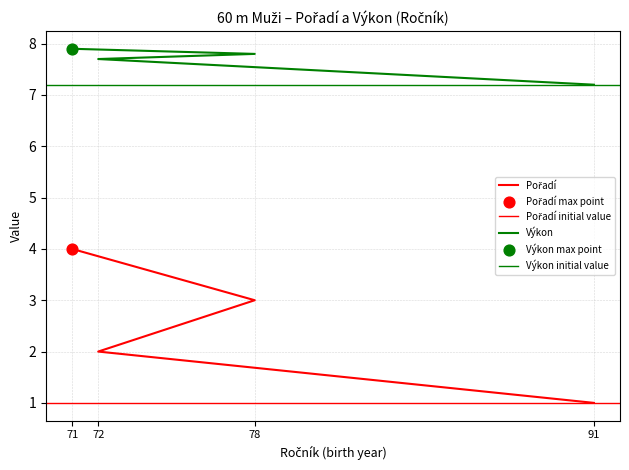

Is the value of Výkon at 78 greater than the value of Pořadí at 78?

Yes